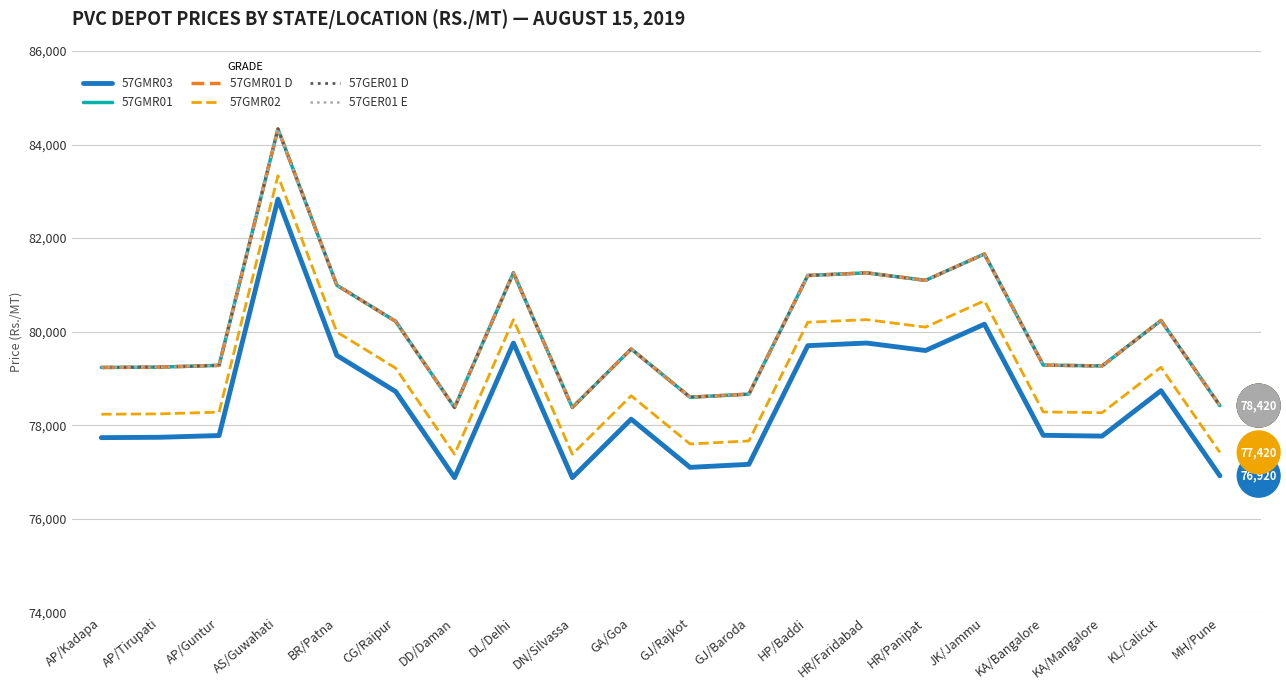

Which series has the largest total across all categories?

57GMR01